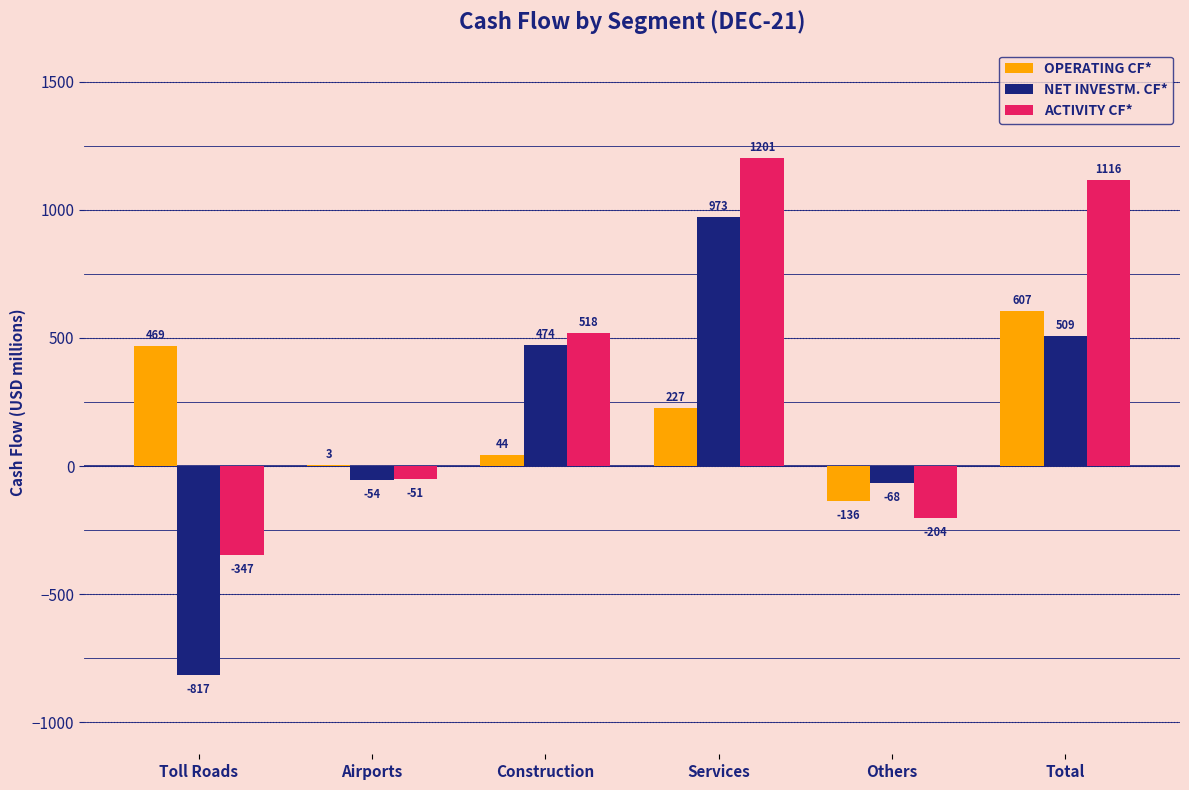

Where is NET INVESTM. CF* nearest to the value 78?

Airports